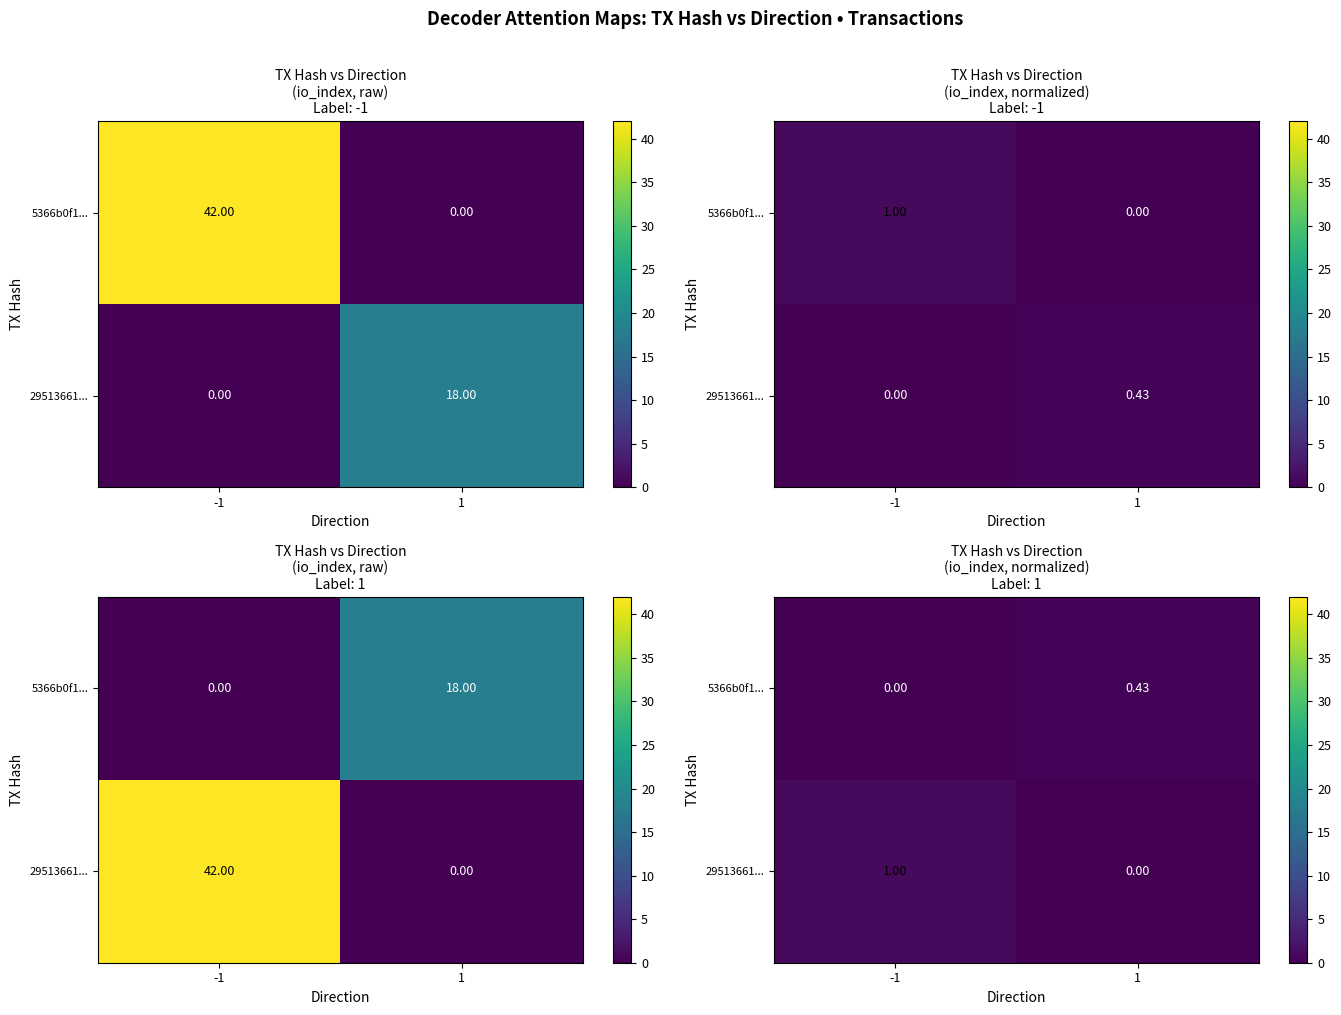

Rank the categories by 29513661... value from highest to lowest.

-1, 1